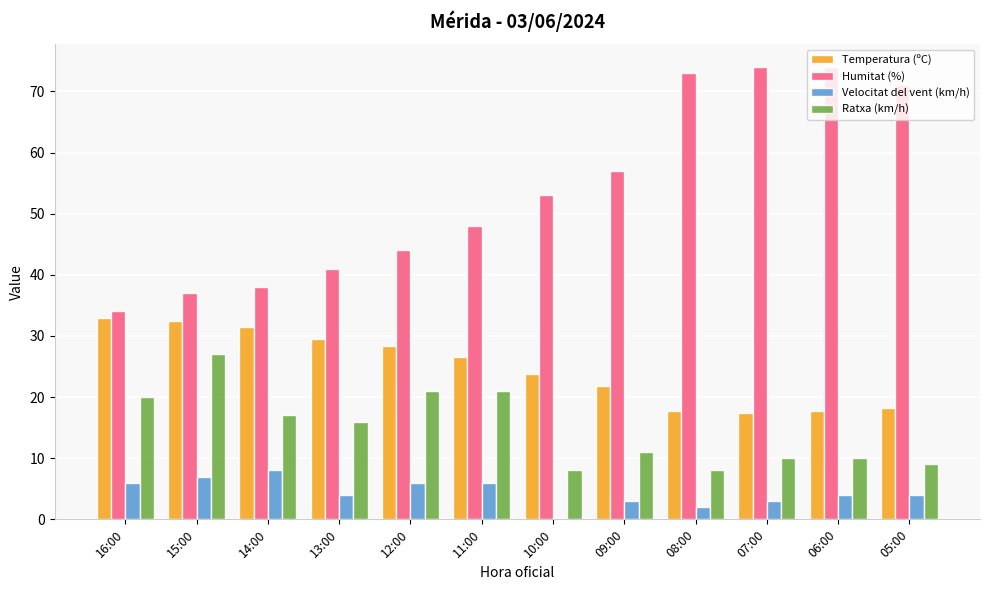

The Temperatura (ºC) series shows 18.2 at 05:00. True or false?

True